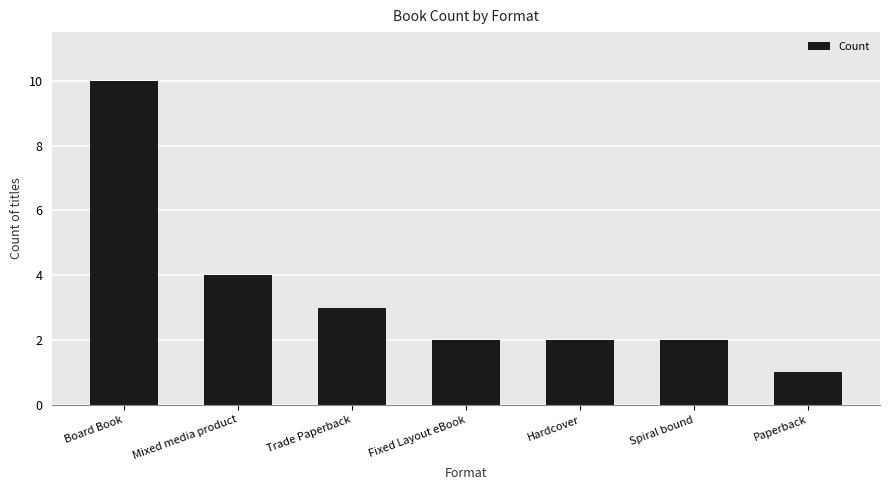

What is the sum of the values at Trade Paperback and Paperback?

4